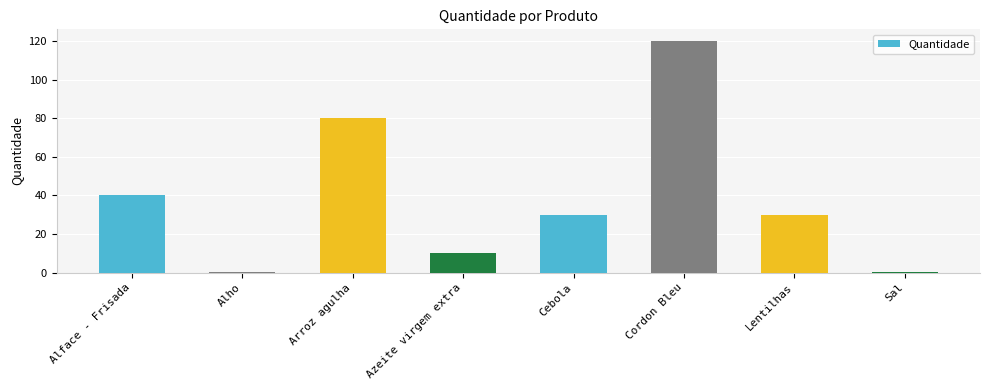

Which label corresponds to the largest value in the chart?

Cordon Bleu